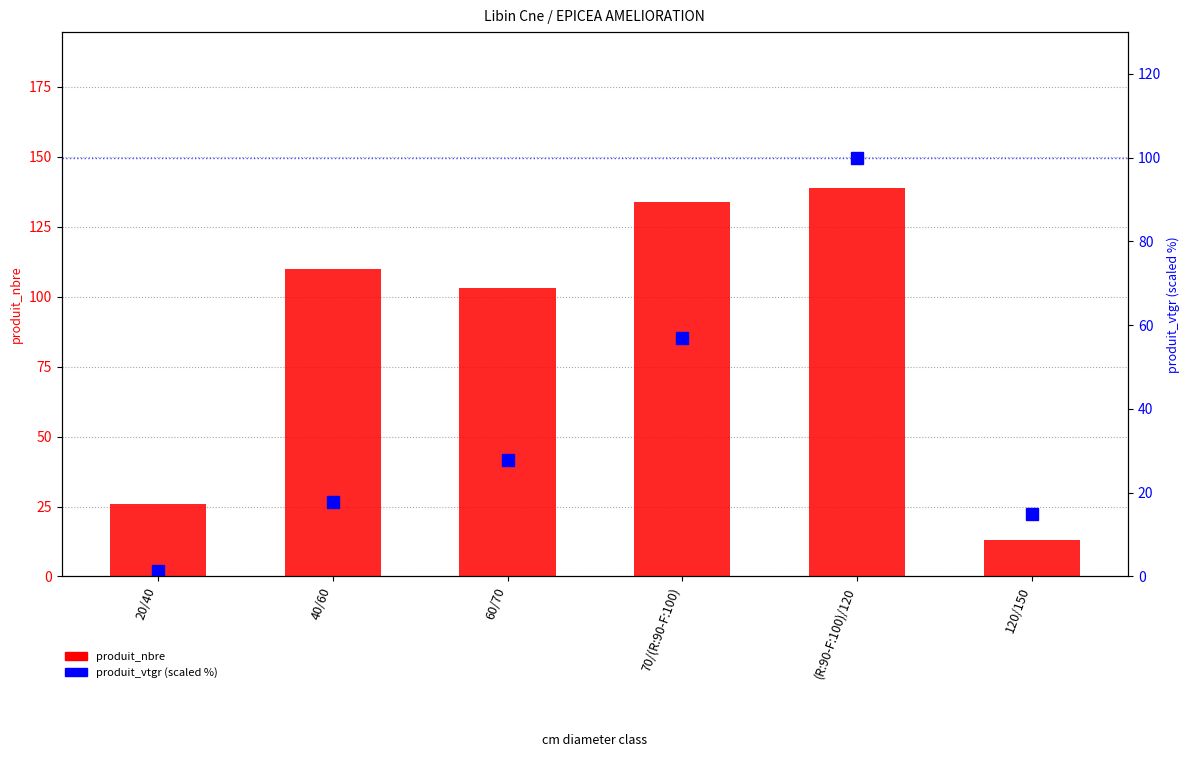

What is the greatest value displayed?

139.0